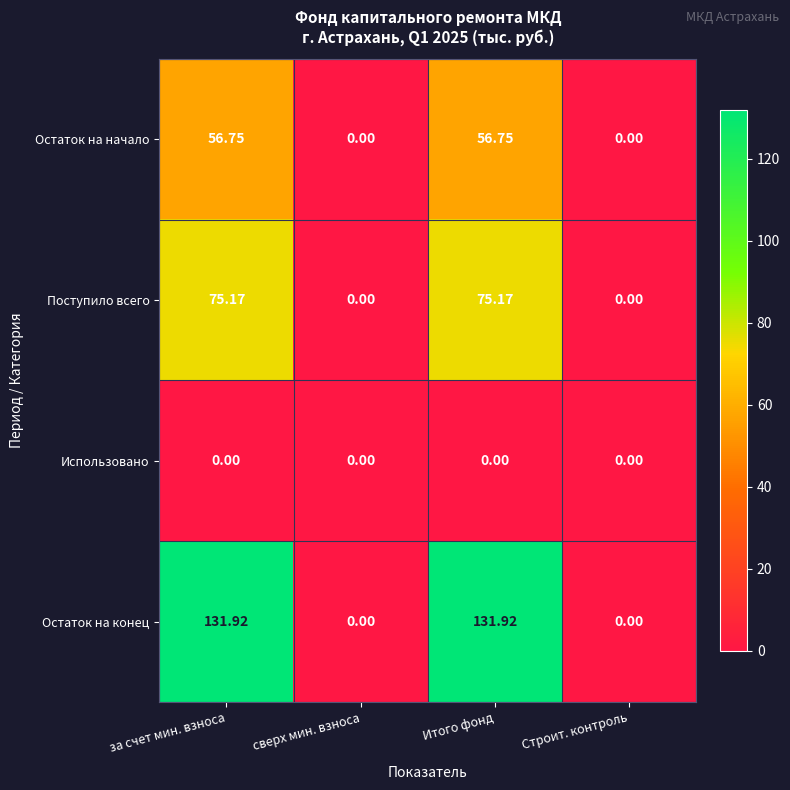

Is the value of Остаток на начало at Итого фонд greater than the value of Остаток на конец at Строит. контроль?

Yes